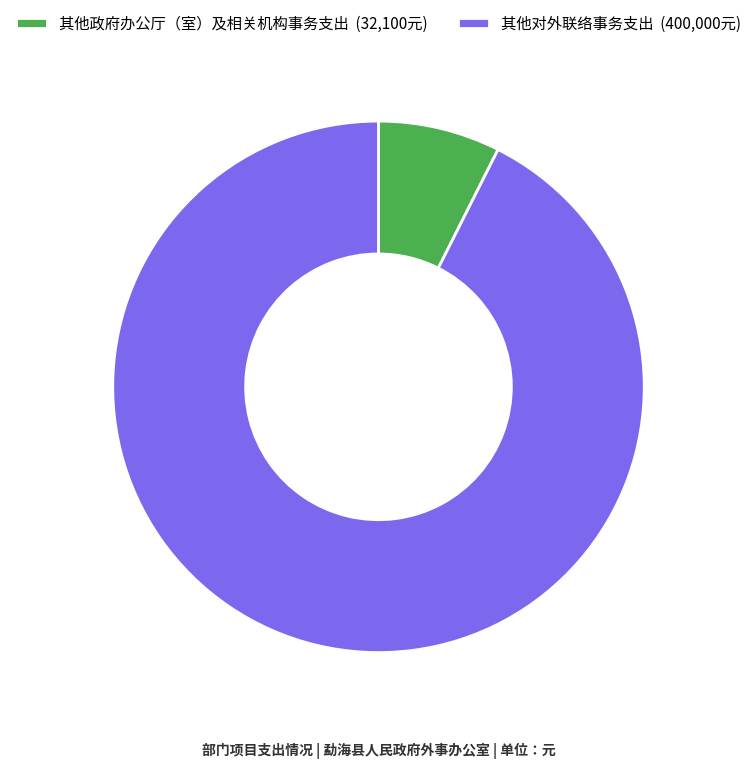

Approximately how many times larger is the value at 其他对外联络事务支出 compared to 其他政府办公厅（室）及相关机构事务支出?

12.5